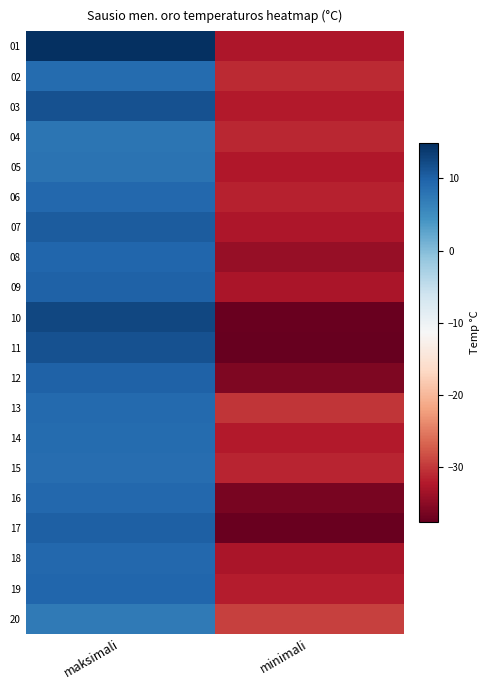

Reading right to left, list all the values displayed in this chart.

01: minimali=-32.6	maksimali=14.9
02: minimali=-30.9	maksimali=8.8
03: minimali=-32.1	maksimali=11.5
04: minimali=-31.1	maksimali=7.9
05: minimali=-32.3	maksimali=8.0
06: minimali=-31.6	maksimali=9.2
07: minimali=-32.6	maksimali=10.5
08: minimali=-34.3	maksimali=9.5
09: minimali=-32.7	maksimali=9.9
10: minimali=-37.2	maksimali=12.6
11: minimali=-37.6	maksimali=11.6
12: minimali=-35.8	maksimali=9.8
13: minimali=-30.1	maksimali=9.0
14: minimali=-32.2	maksimali=8.8
15: minimali=-31.3	maksimali=8.6
16: minimali=-36.2	maksimali=9.3
17: minimali=-37.2	maksimali=10.0
18: minimali=-32.8	maksimali=9.3
19: minimali=-31.9	maksimali=9.5
20: minimali=-29.3	maksimali=7.2